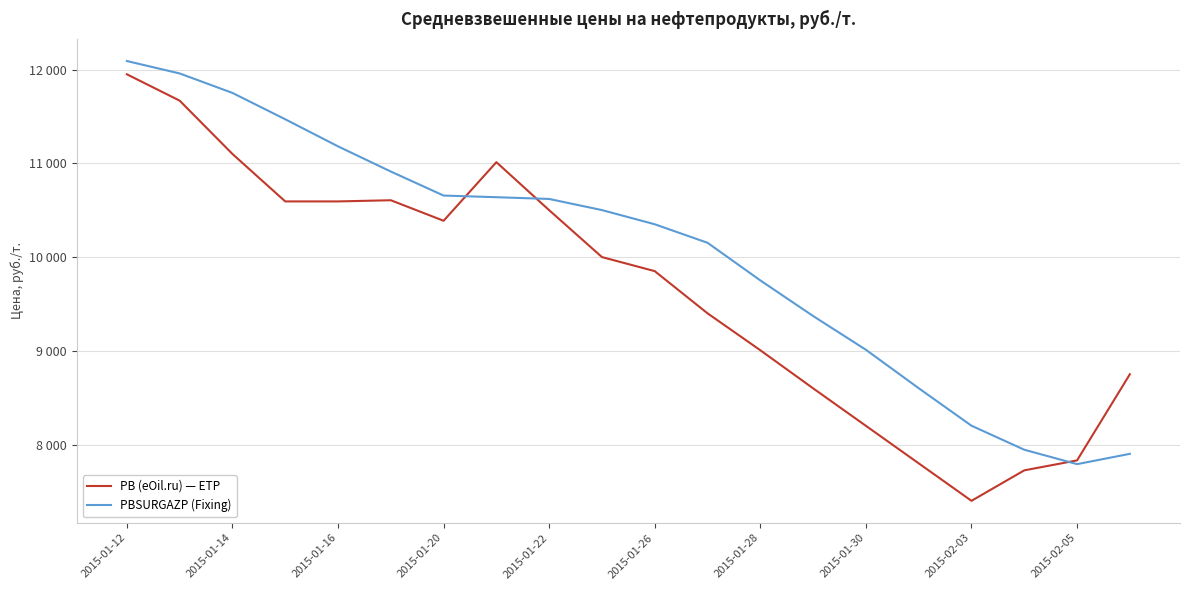

Reading left to right, what are all the values shown in this chart?

PB (eOil.ru) — ETP: 11950.0	11668.8	11100.0	10593.8	10593.8	10606.2	10387.5	11012.5	10500.0	10000.0	9850.0	9400.0	9006.2	8600.0	8200.0	7800.0	7400.0	7725.0	7831.2	8750.0
PBSURGAZP (Fixing): 12091.2	11958.8	11751.2	11470.0	11181.2	10912.5	10656.2	10638.8	10620.0	10501.2	10350.0	10152.5	9751.2	9371.2	9011.2	8601.2	8201.2	7945.0	7791.2	7901.2